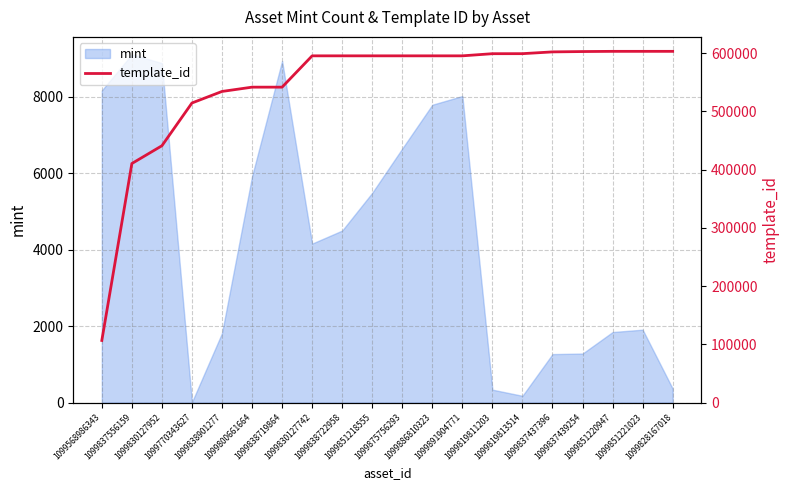

True or false: the data shows 595229 at 1099886810323.

True